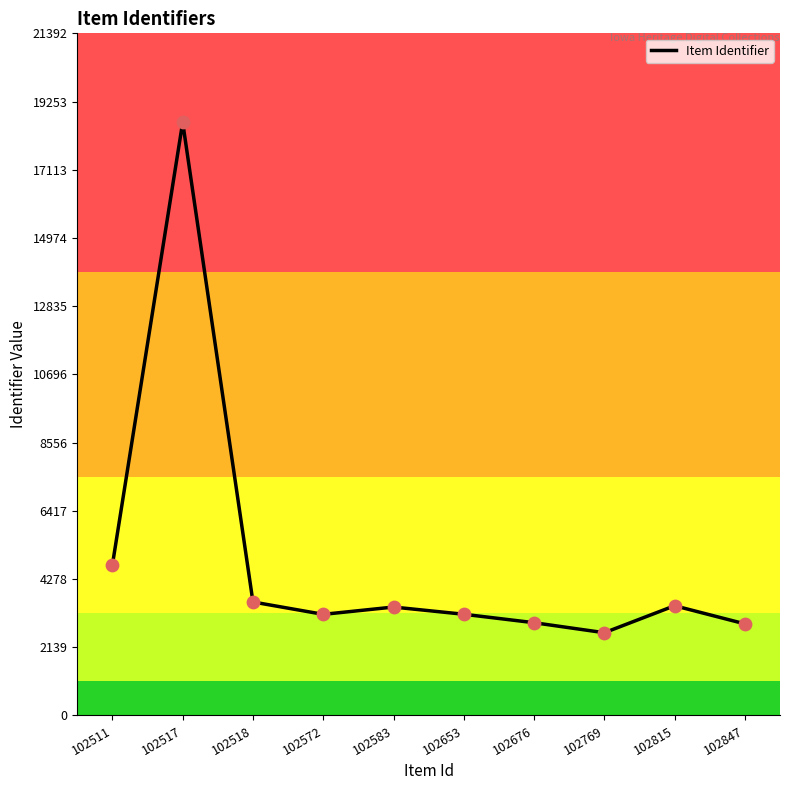

Which has a higher value, 102769 or 102572?

102572